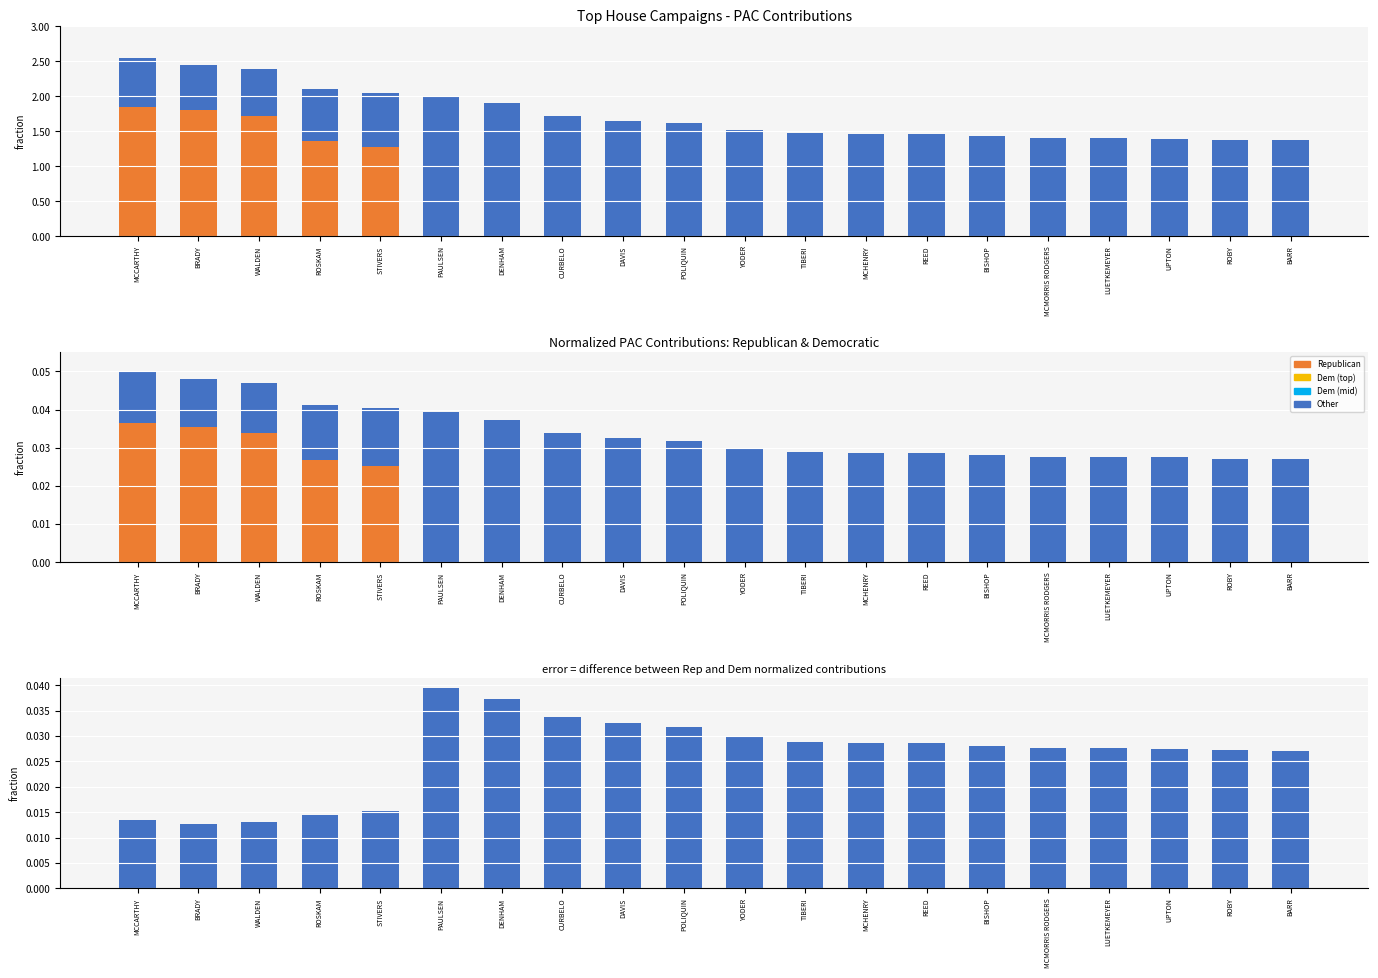

The value of Difference (Rep - Dem) at POLIQUIN is 0.0. True or false?

True